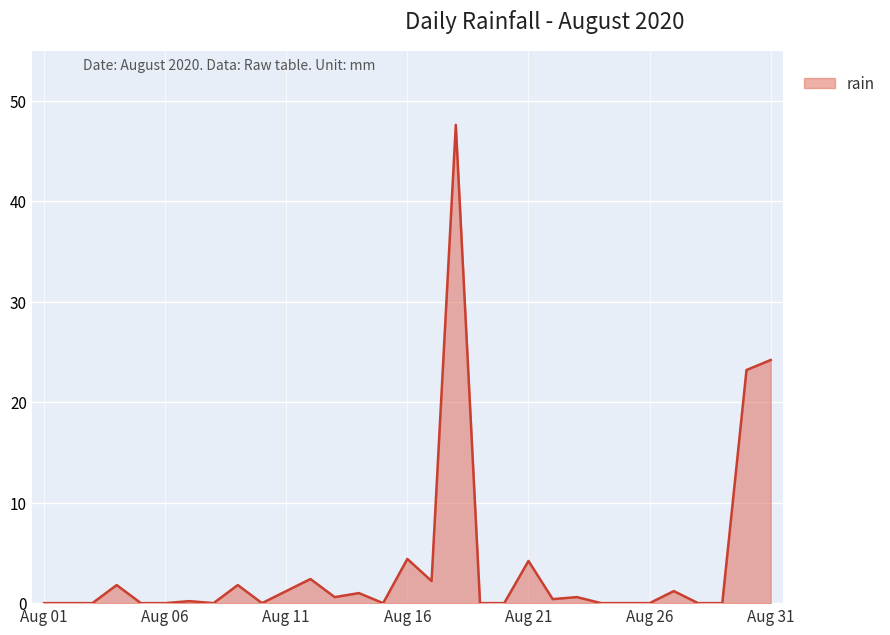

What is the maximum value shown in the chart?

47.6